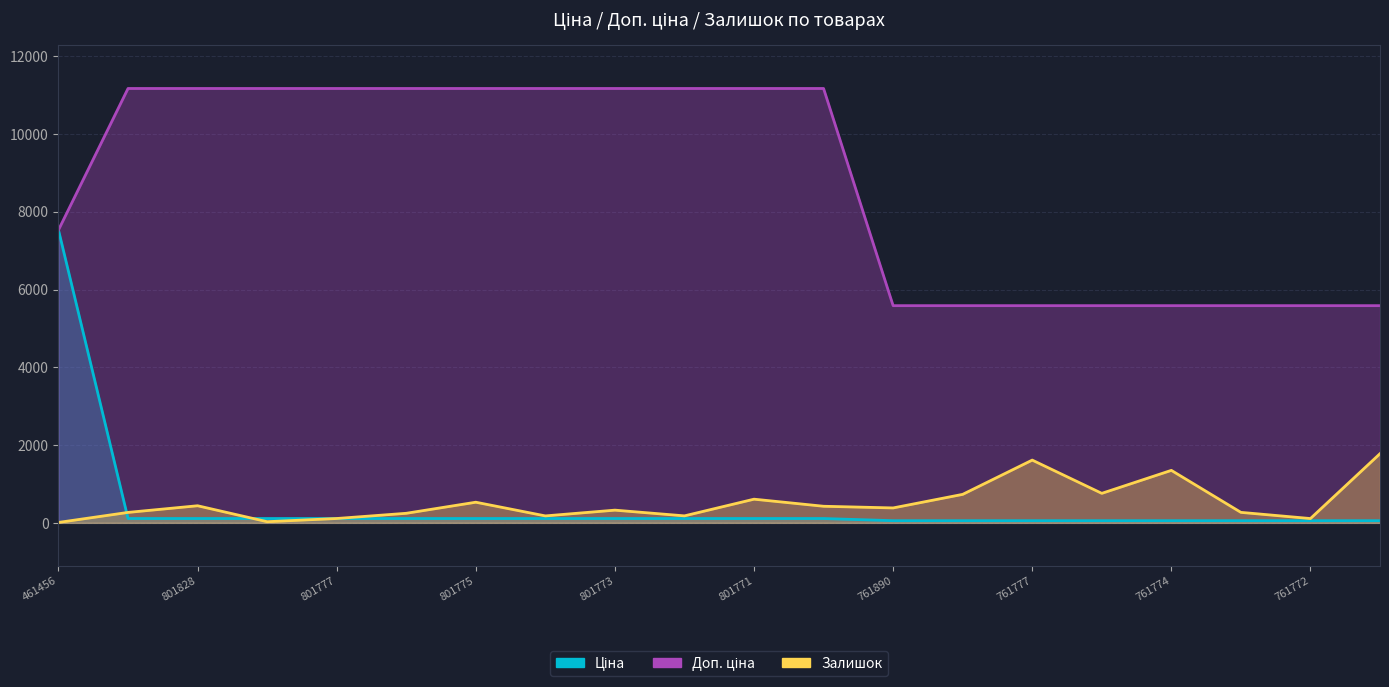

How many data points in Доп. ціна are less than 11169?

9